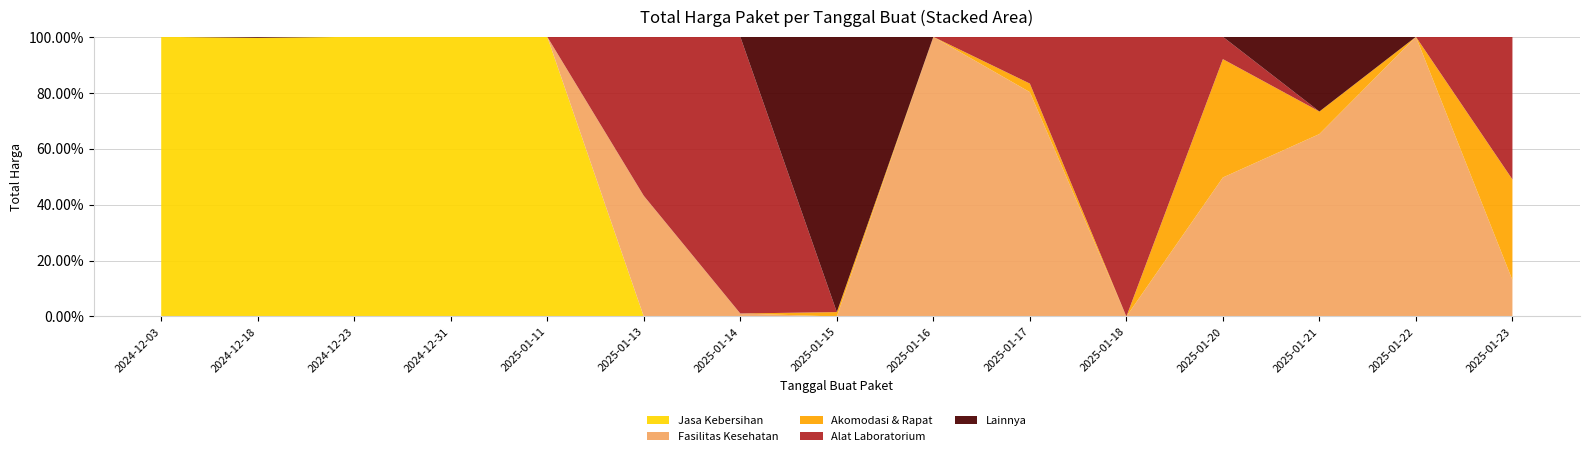

Reading left to right, what are all the values shown in this chart?

Jasa Kebersihan: 2024-12-03=58272000	2024-12-18=11673283200	2024-12-23=3827760000	2024-12-31=3343245888	2025-01-11=179922180	2025-01-13=0	2025-01-14=0	2025-01-15=0	2025-01-16=0	2025-01-17=0	2025-01-18=0	2025-01-20=0	2025-01-21=0	2025-01-22=0	2025-01-23=0
Fasilitas Kesehatan: 2024-12-03=0	2024-12-18=0	2024-12-23=0	2024-12-31=0	2025-01-11=0	2025-01-13=362982653	2025-01-14=36132730	2025-01-15=0	2025-01-16=88435200	2025-01-17=85000000	2025-01-18=0	2025-01-20=88095168	2025-01-21=101179000	2025-01-22=49529400	2025-01-23=4520000
Akomodasi & Rapat: 2024-12-03=0	2024-12-18=0	2024-12-23=0	2024-12-31=0	2025-01-11=0	2025-01-13=0	2025-01-14=0	2025-01-15=39000000	2025-01-16=0	2025-01-17=3245000	2025-01-18=0	2025-01-20=75000000	2025-01-21=12500000	2025-01-22=0	2025-01-23=12500000
Alat Laboratorium: 2024-12-03=0	2024-12-18=0	2024-12-23=0	2024-12-31=0	2025-01-11=0	2025-01-13=478162830	2025-01-14=3330000000	2025-01-15=0	2025-01-16=0	2025-01-17=17710000	2025-01-18=121282530	2025-01-20=14142510	2025-01-21=0	2025-01-22=0	2025-01-23=17710000
Lainnya: 2024-12-03=0	2024-12-18=41420000	2024-12-23=0	2024-12-31=0	2025-01-11=0	2025-01-13=0	2025-01-14=0	2025-01-15=2434600000	2025-01-16=0	2025-01-17=0	2025-01-18=0	2025-01-20=0	2025-01-21=41420000	2025-01-22=0	2025-01-23=0